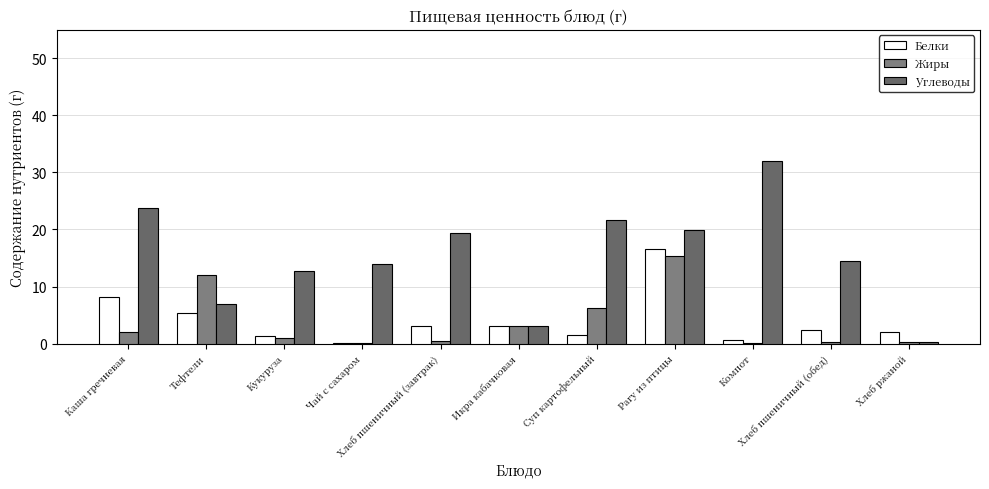

Count the number of categories in the chart.

11